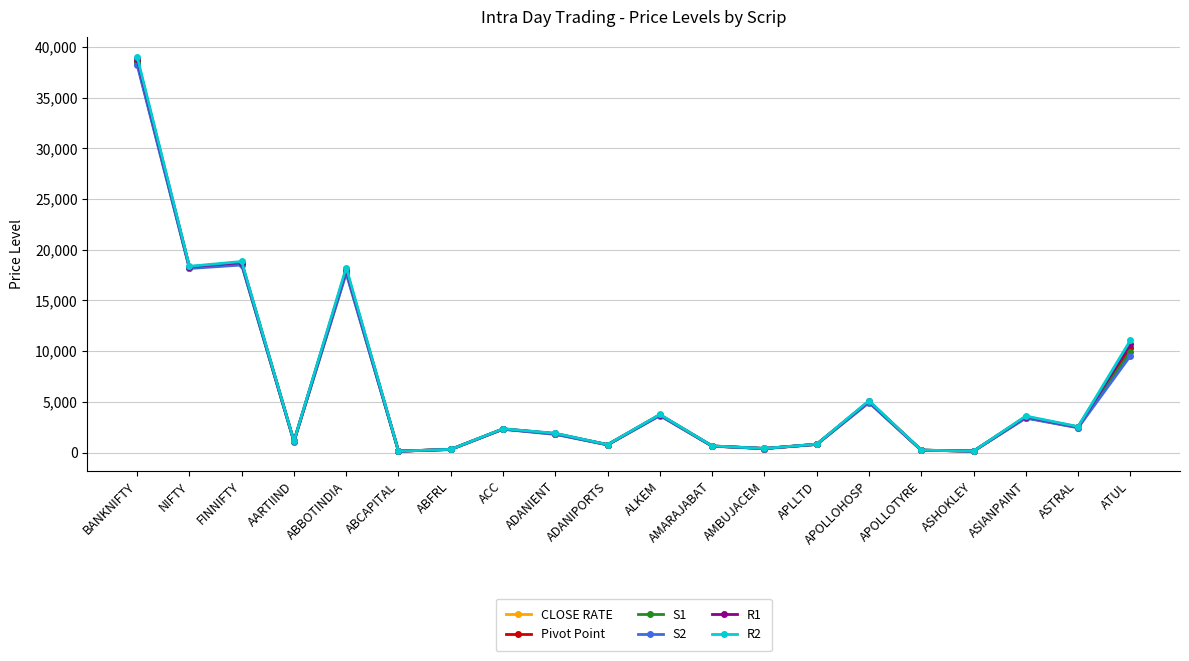

At which category is the sum across all series the highest?

BANKNIFTY